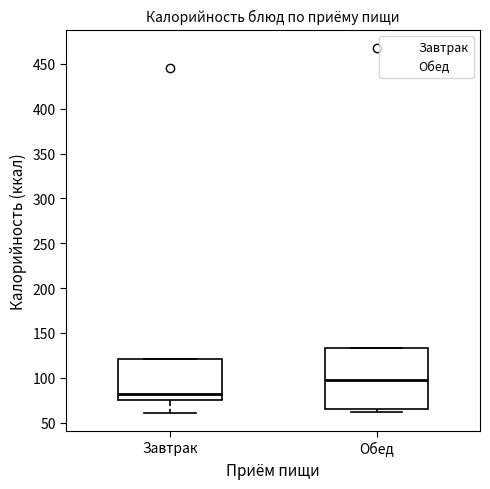

Which box has the lowest median line?

Завтрак